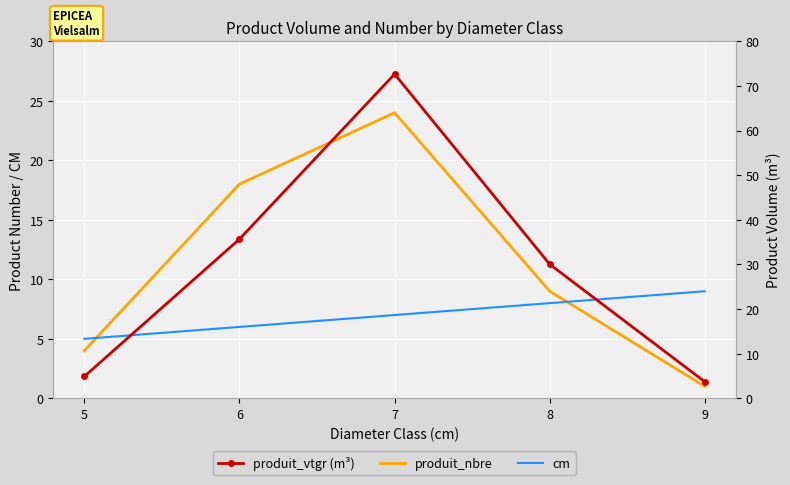

At 6, list the series in order from smallest to largest.

cm, produit_nbre, produit_vtgr